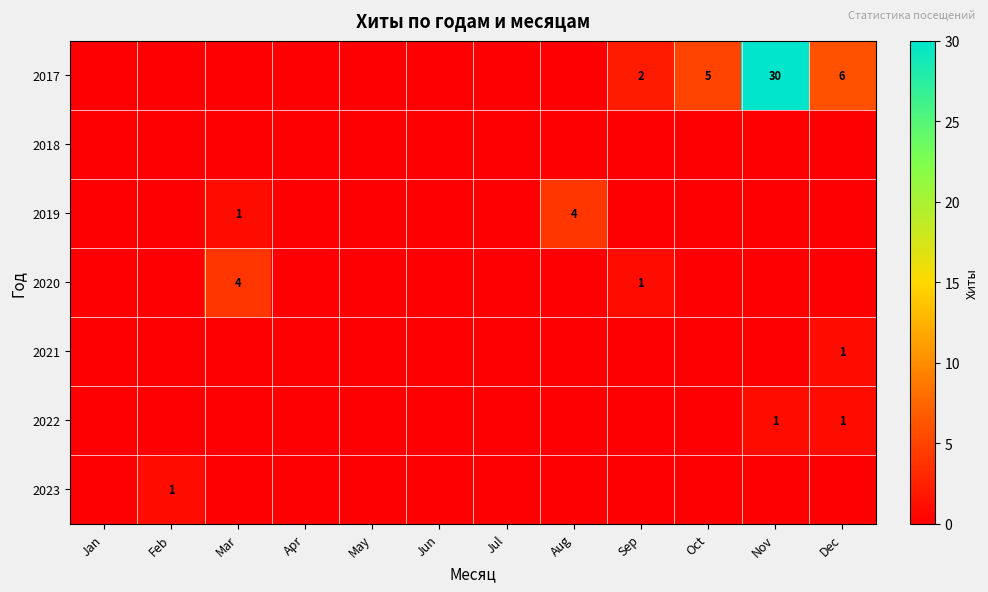

True or false: 2021 has a value of 1 at Dec.

True